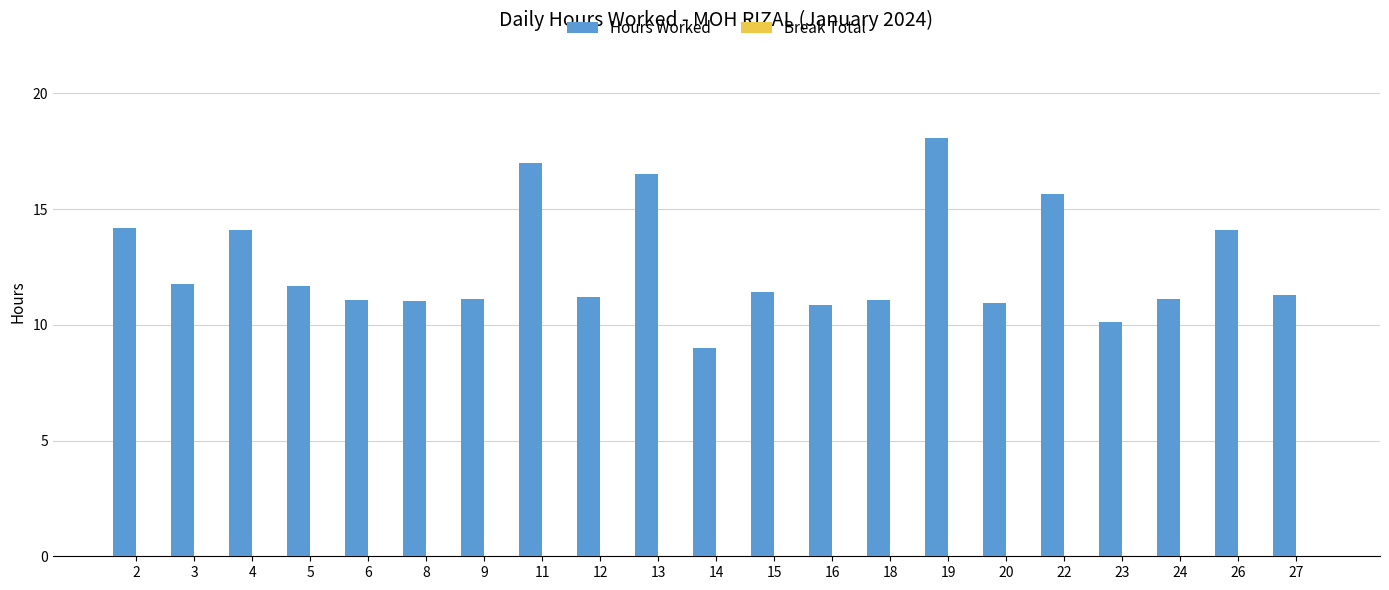

How many bars are there in total?

21